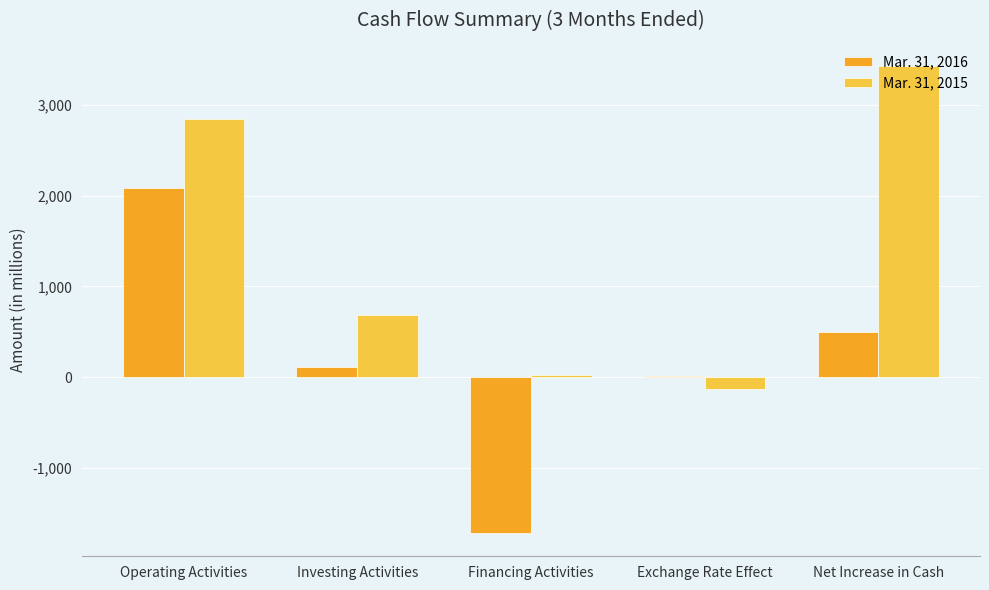

What position from the left is Net Increase in Cash?

5